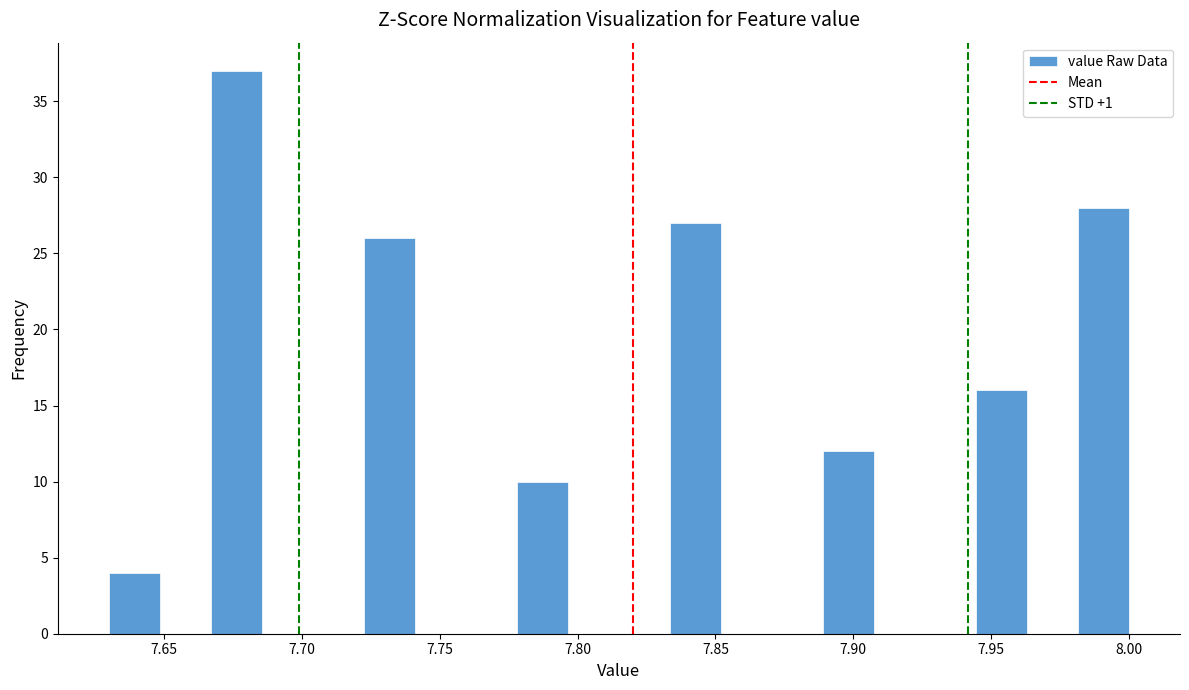

Read against the x-axis, roughly where is the centre of the tallest bar?

7.675